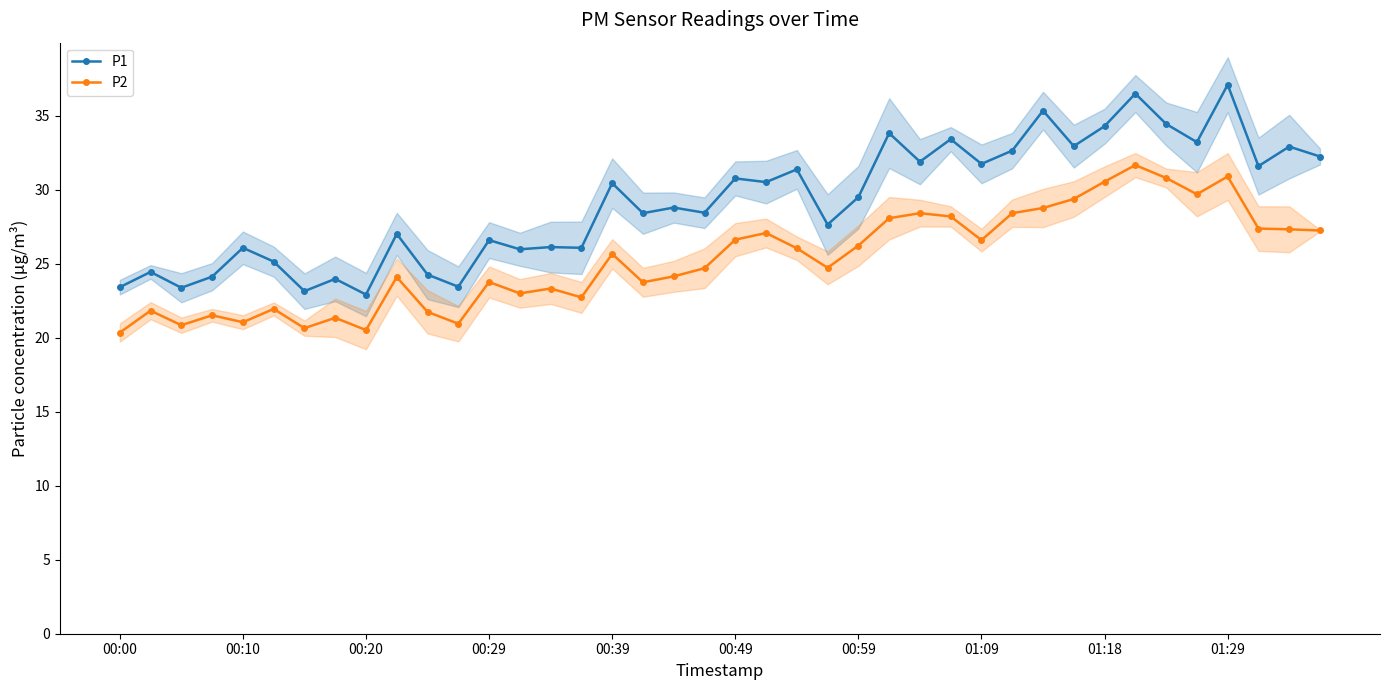

At which label does P2 first exceed 25?

00:39